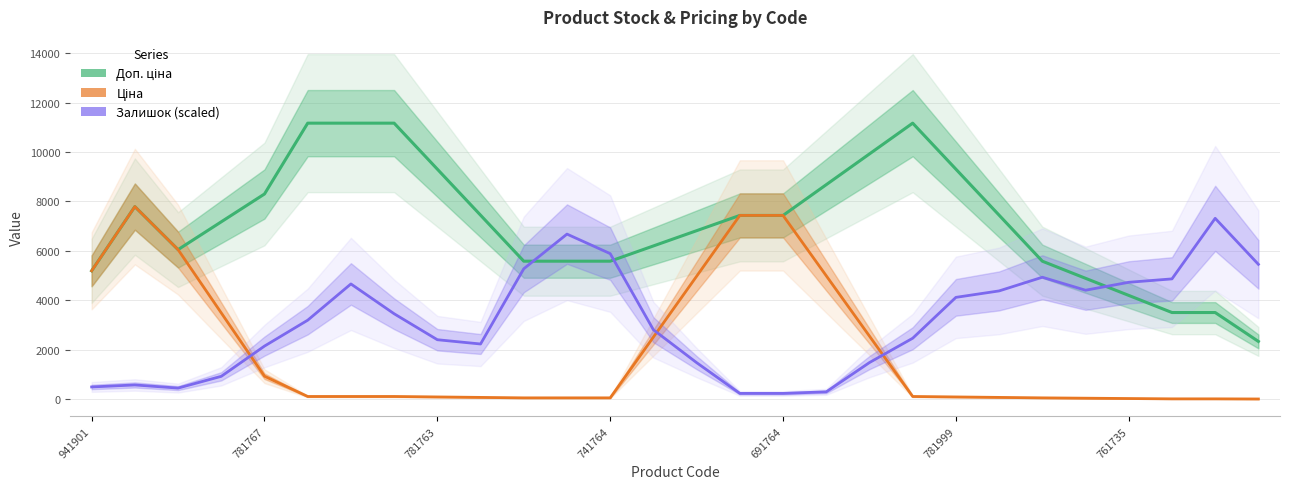

What is the approximate value of Залишок (scaled) at 761735?

4731.3